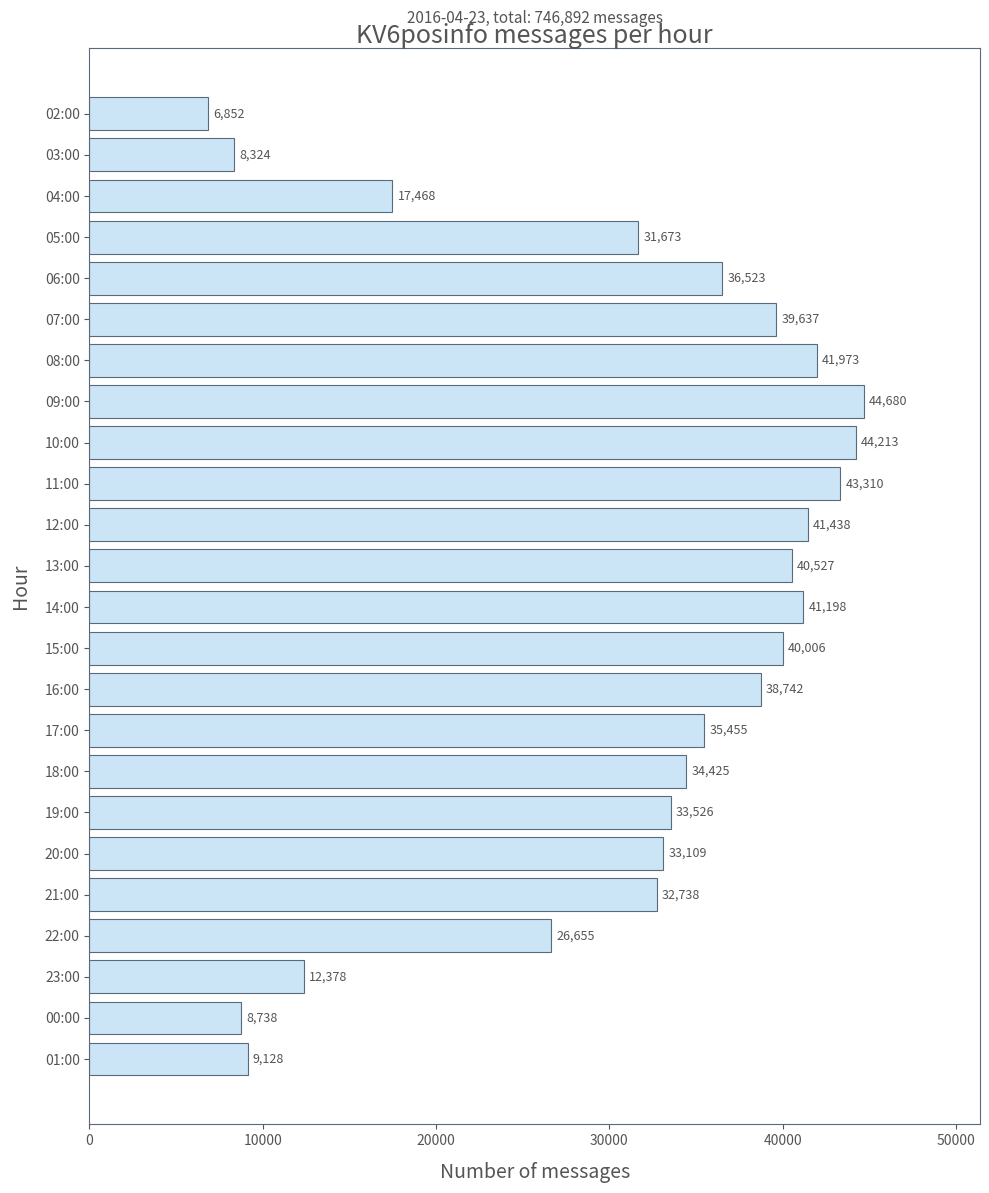

Reading top to bottom, what are all the values shown in this chart?

6852	8324	17468	31673	36523	39637	41973	44680	44213	43310	41438	40527	41198	40006	38742	35455	34425	33526	33109	32738	26655	12378	8738	9128